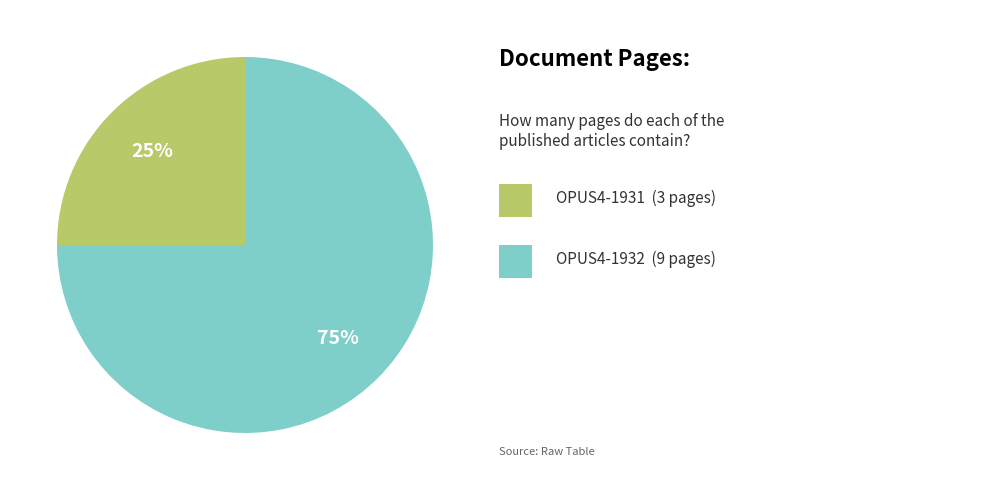

To the nearest percent, what is the difference between the largest and smallest slice percentages?

50%